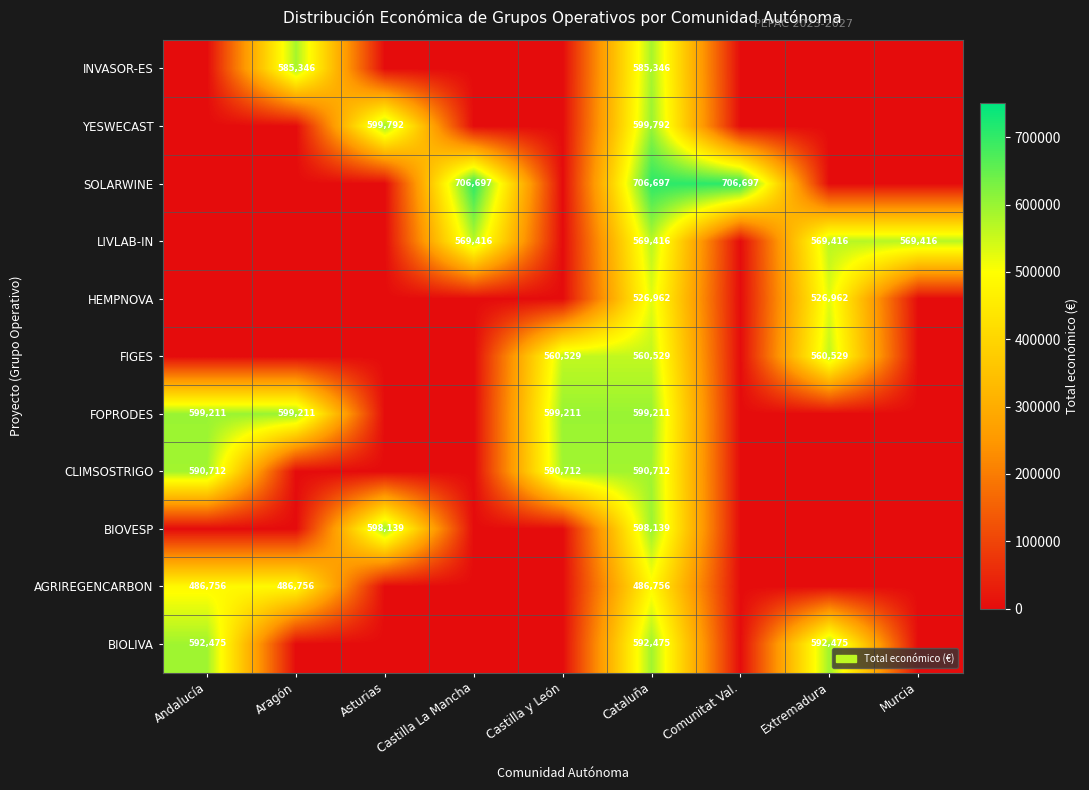

Is it true that BIOVESP equals 598139 at Cataluña?

True